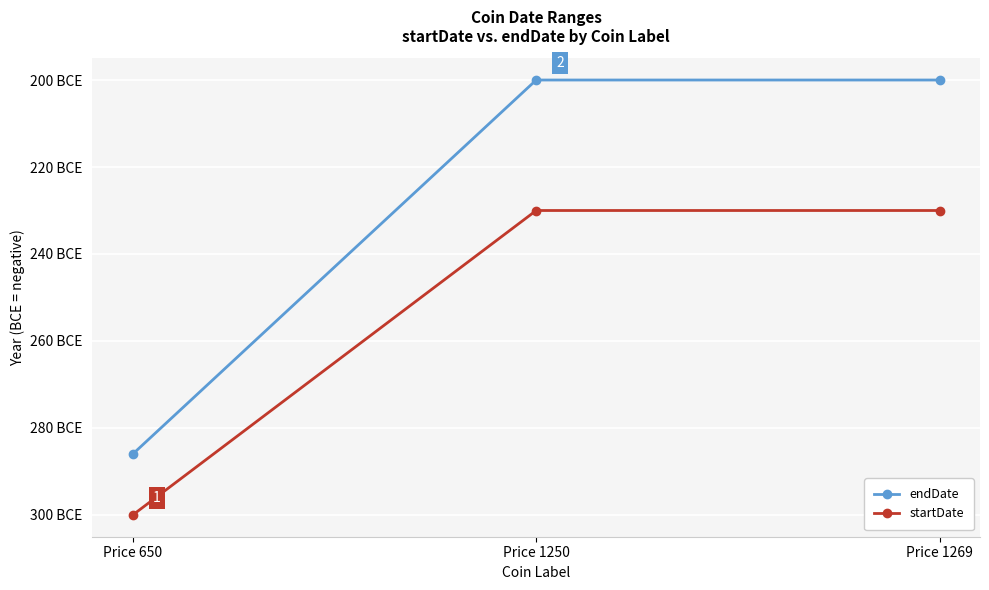

What is the minimum value for startDate?

-300